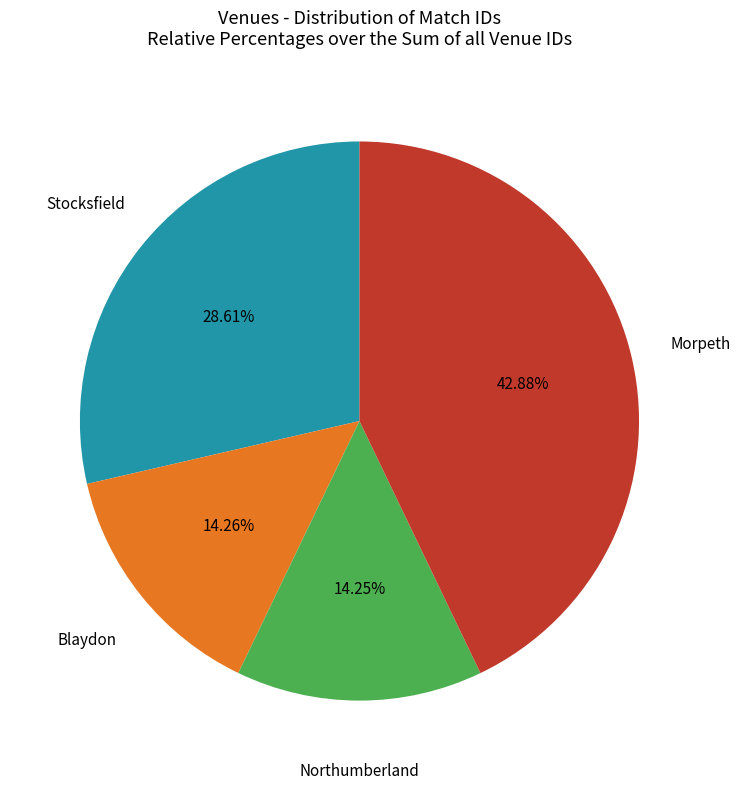

Between Stocksfield and Northumberland, which is larger?

Stocksfield